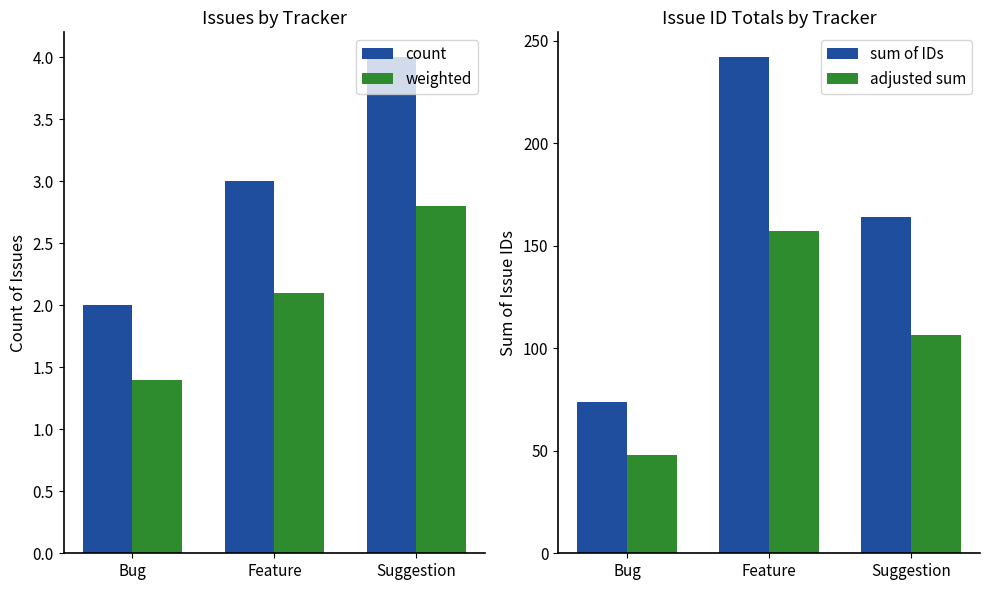

At which category does the chart reach its peak across all series?

Feature